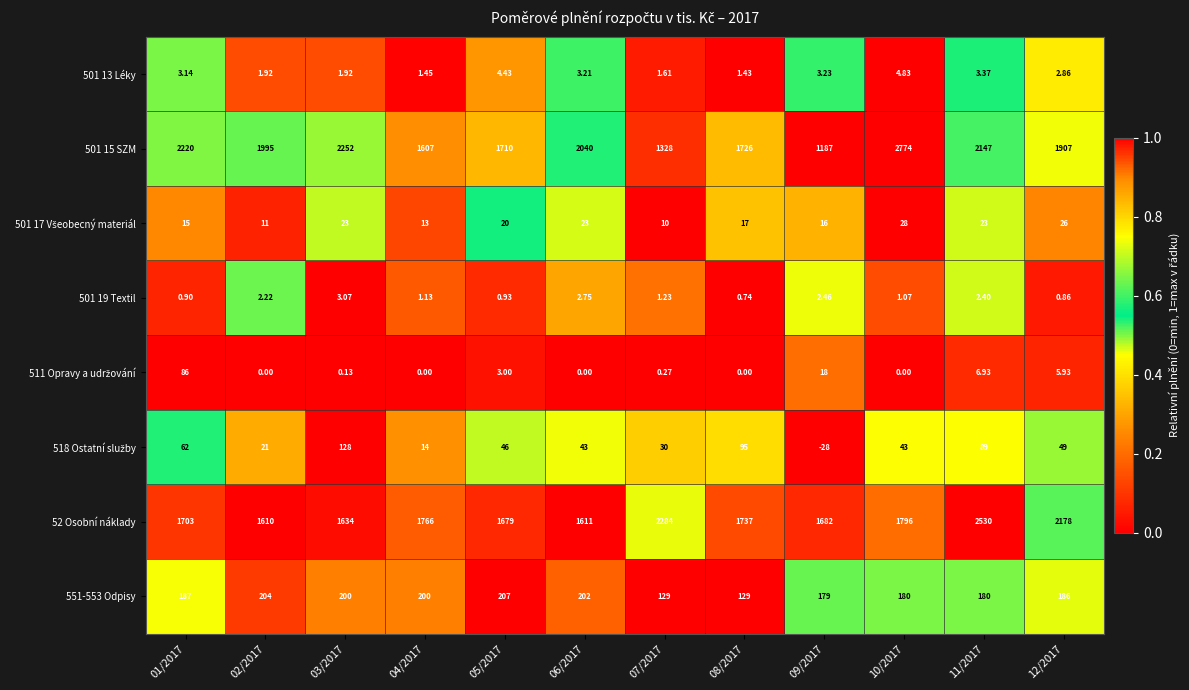

Is the value of 501 13 Léky at 12/2017 greater than the value of 501 19 Textil at 09/2017?

Yes